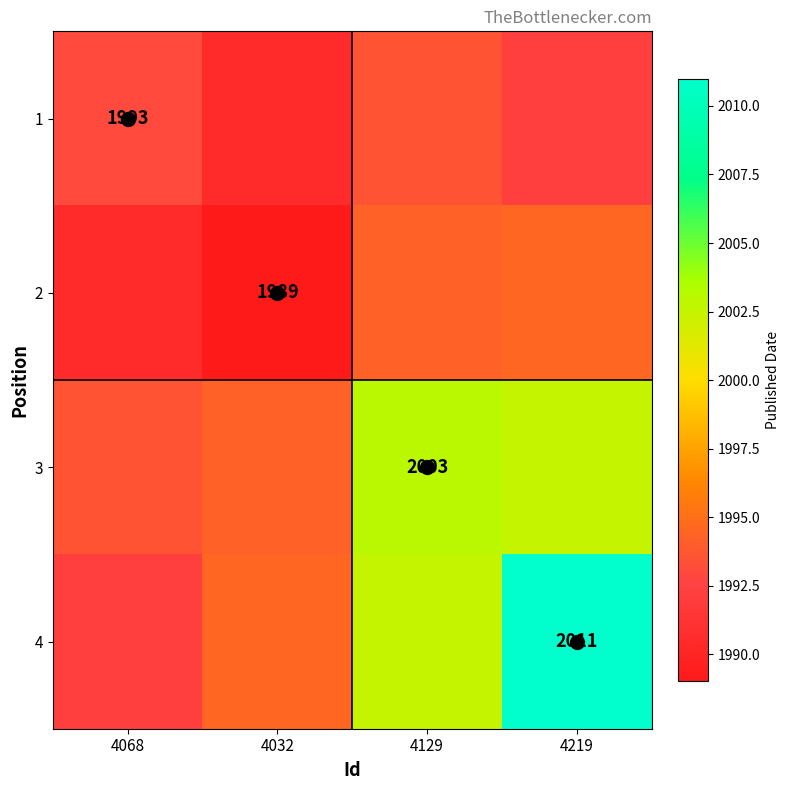

Is the value of 1 at 4068 greater than the value of 4 at 4219?

No